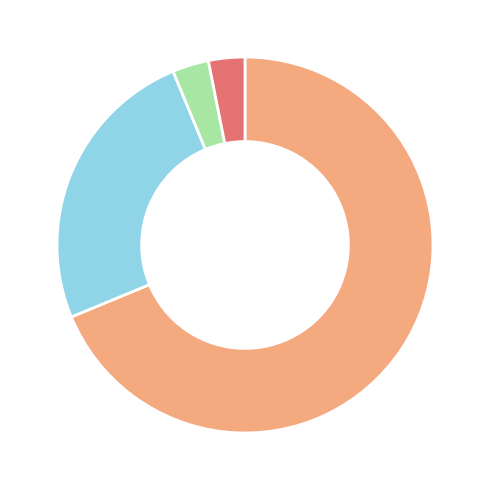

Does any single category account for the majority?

Yes